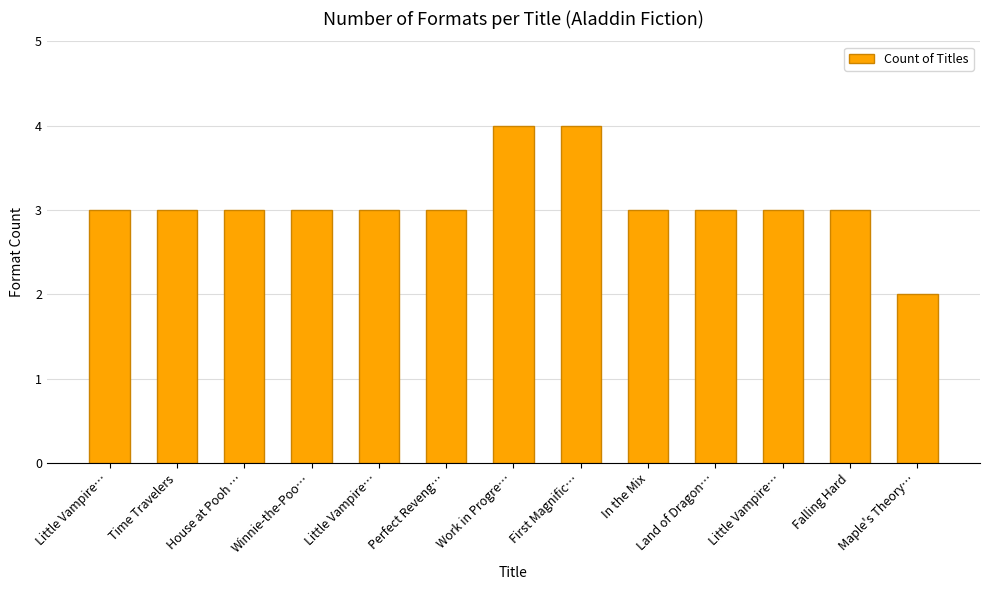

The value at Little Vampire… is 4. True or false?

False